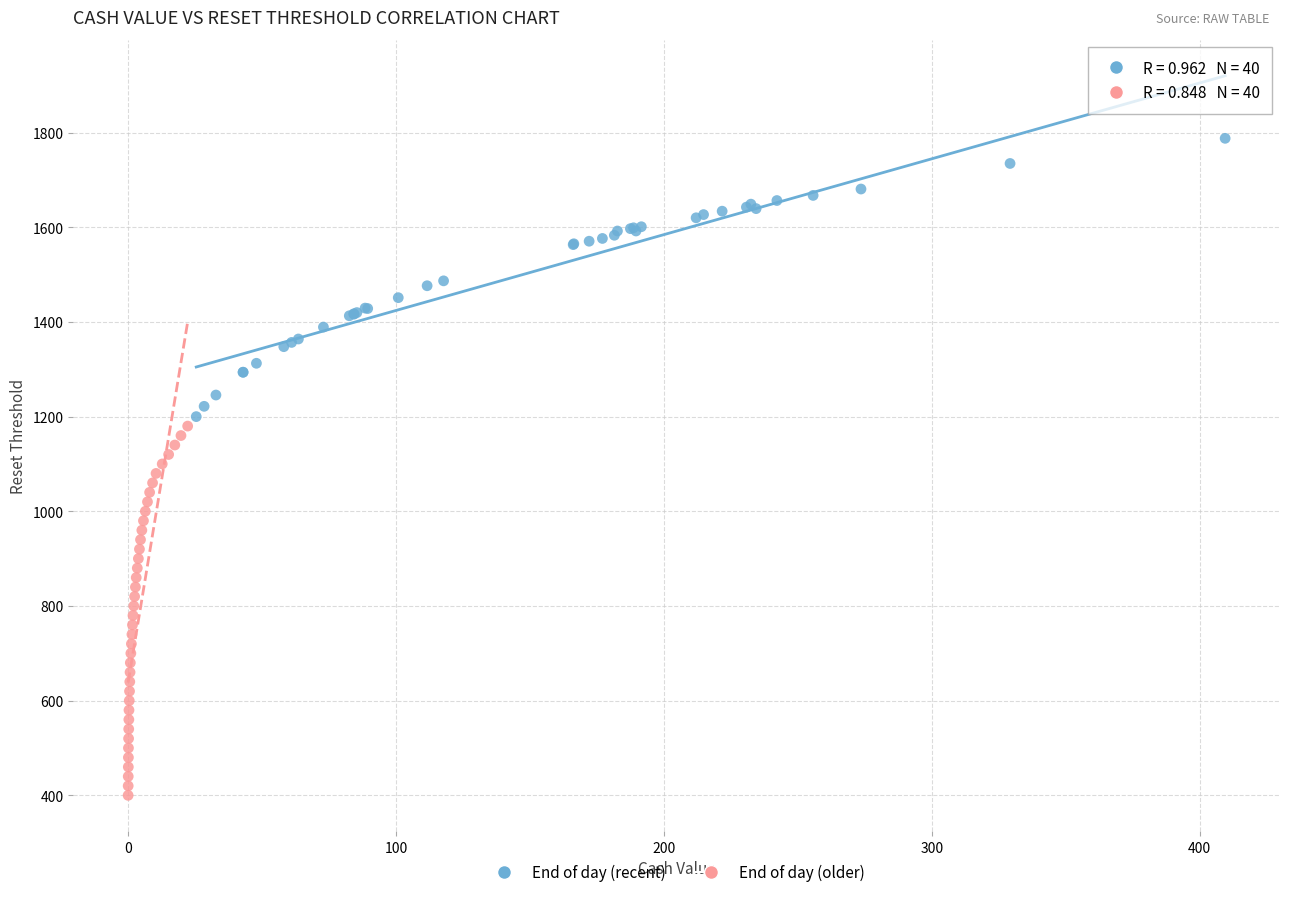

What are all the series names shown in the legend?

End of day (recent), End of day (older)